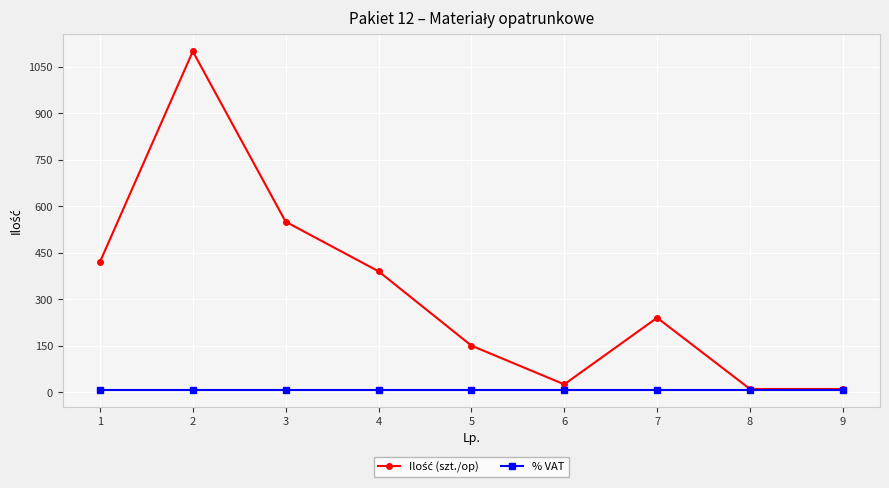

What is the difference between the highest and lowest values at 2?

1092